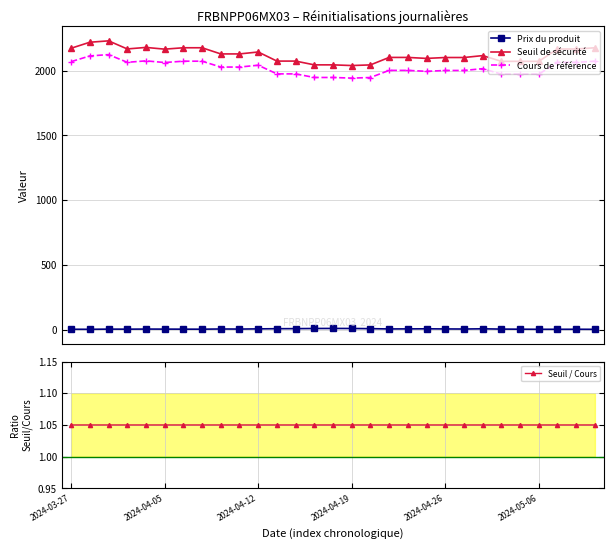

True or false: Cours de référence and Prix du produit cross at least once.

False